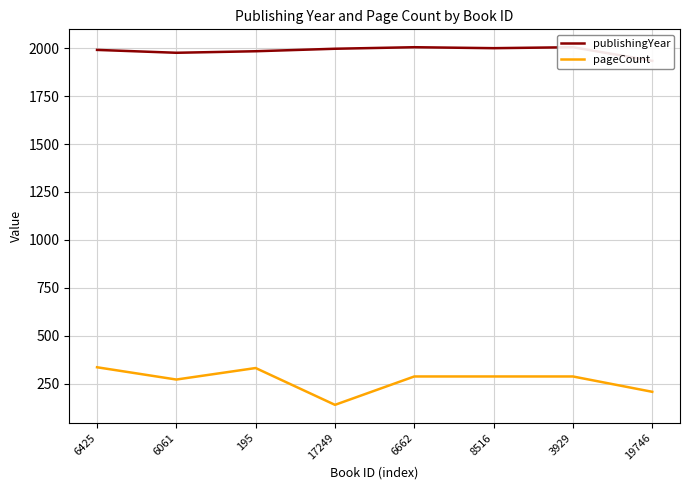

Is it true that publishingYear equals 874 at 8516?

False